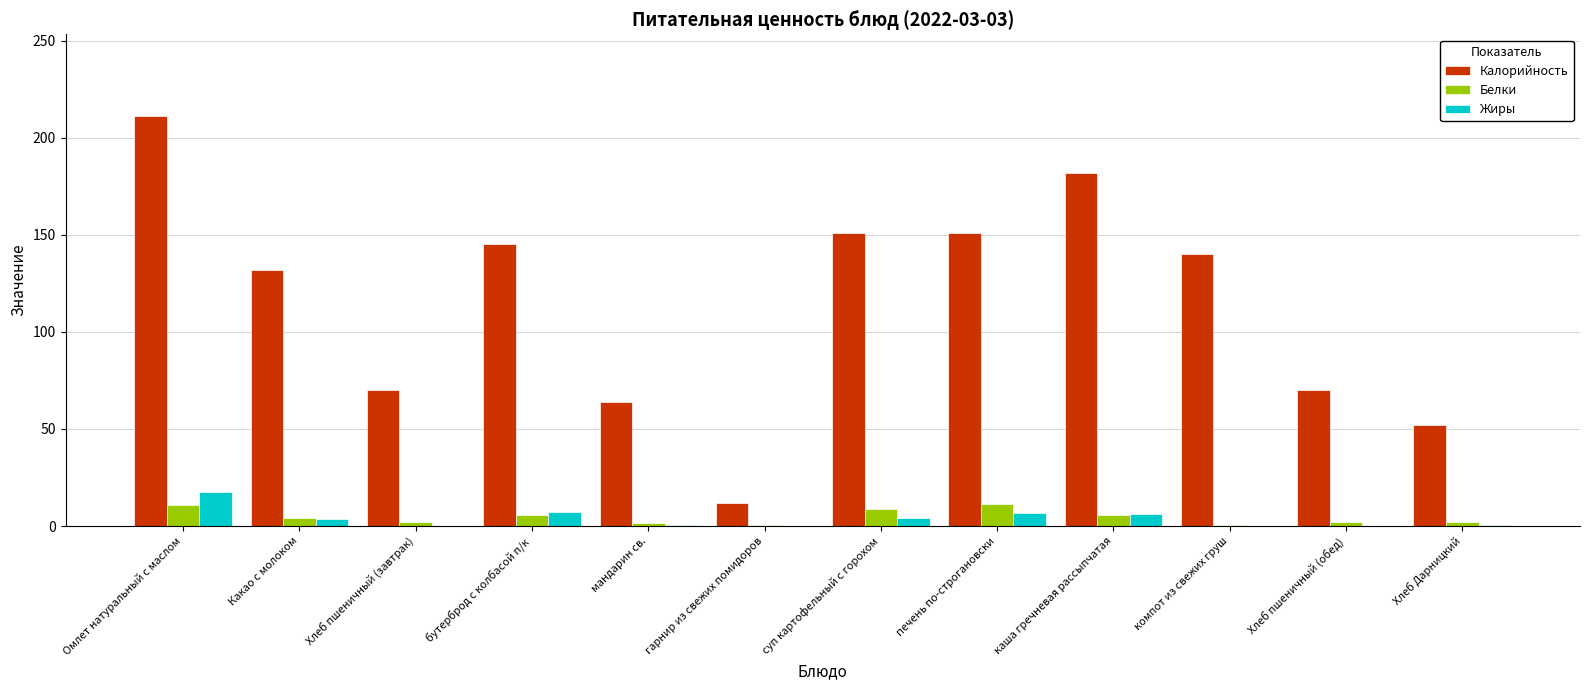

Which series has the largest total across all categories?

Калорийность